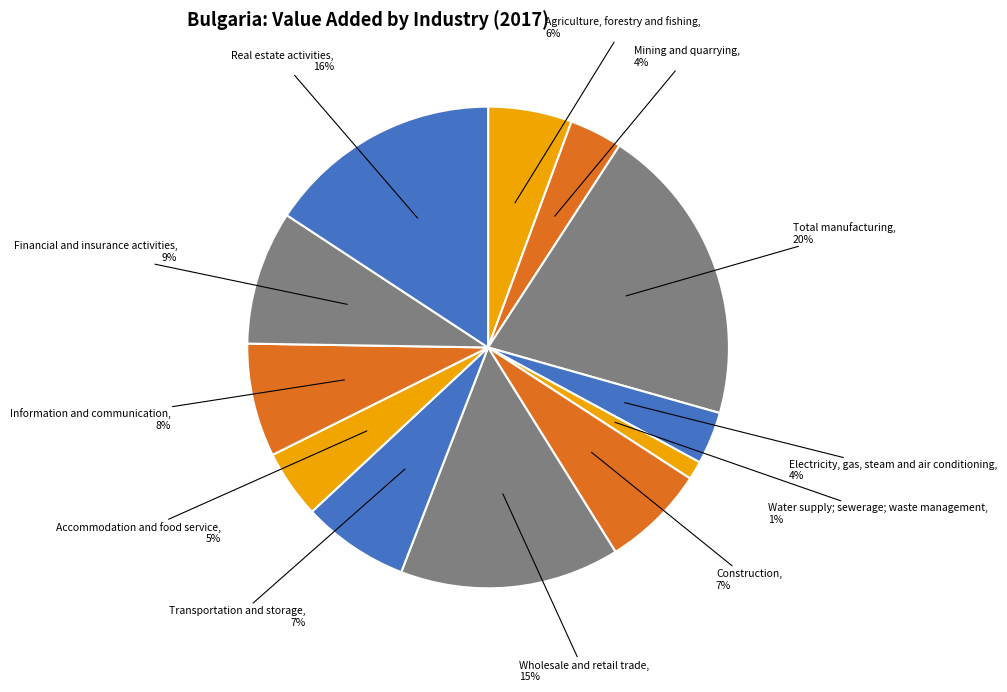

To the nearest percent, what is the difference between the largest and smallest slice percentages?

19%